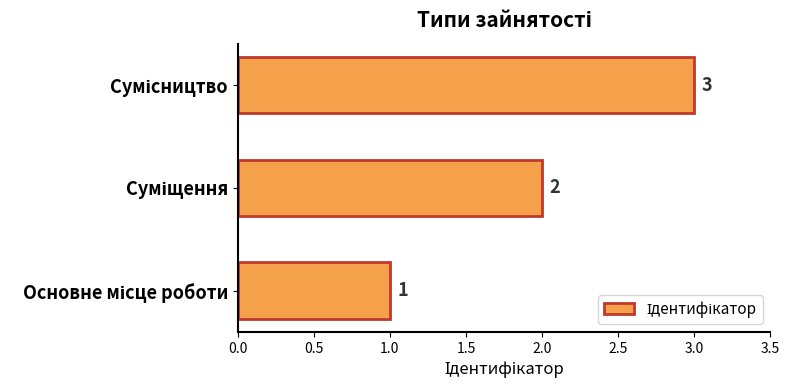

What is the maximum value shown in the chart?

3